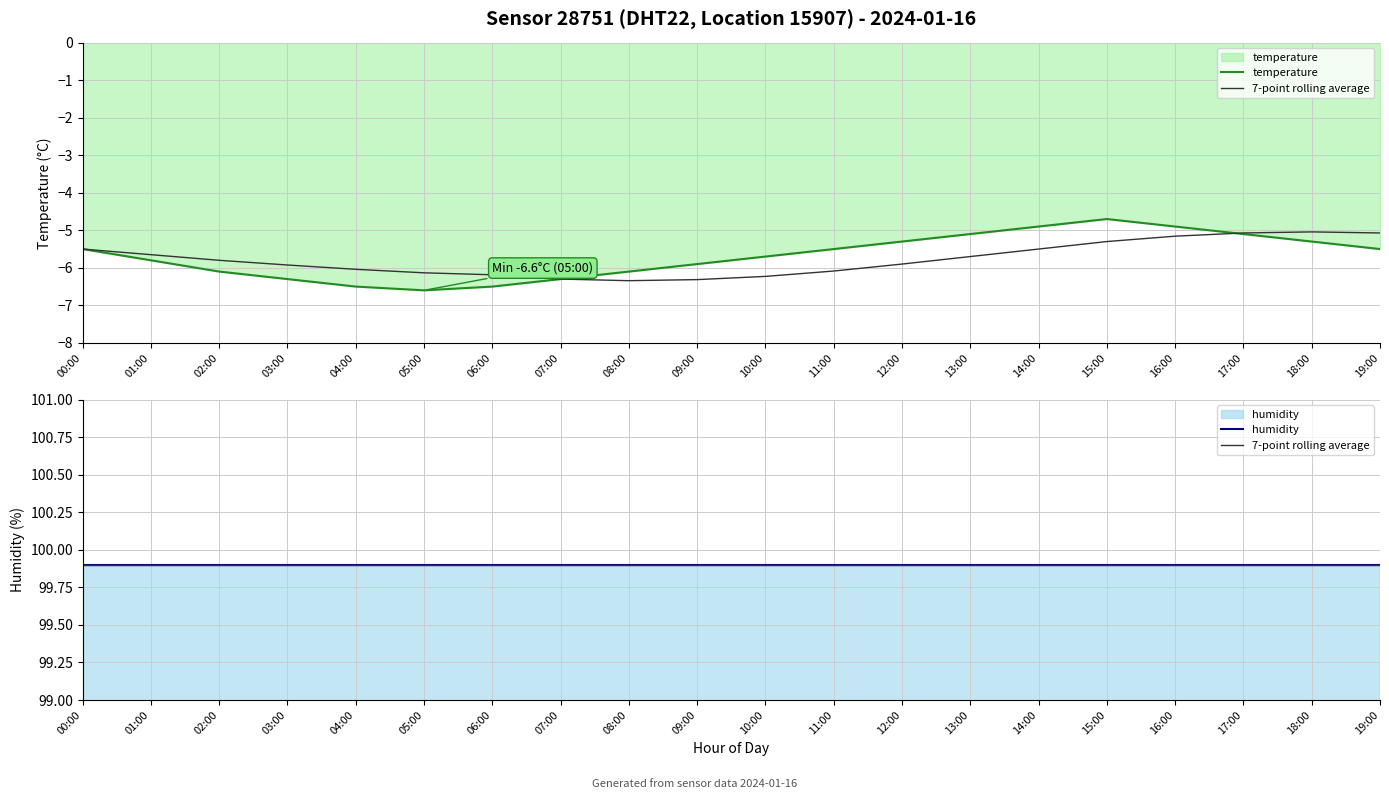

At which label is humidity closest to 99?

00:00